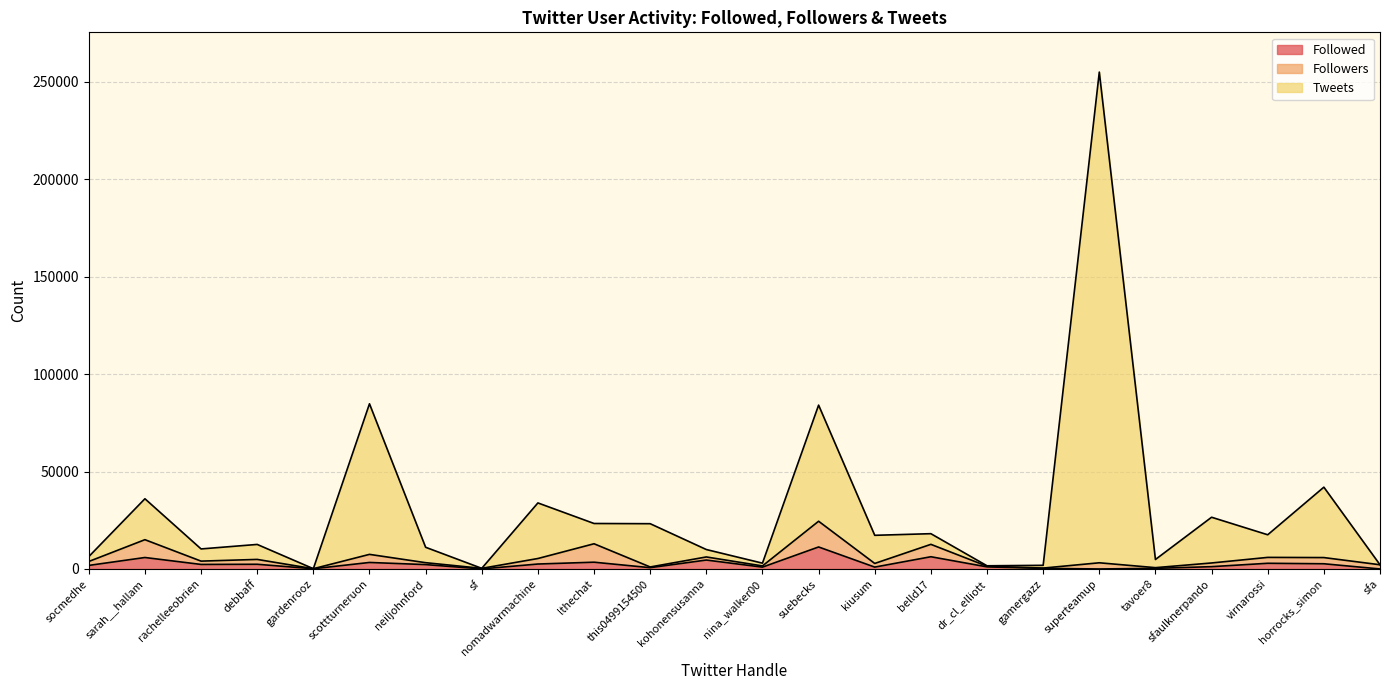

Which series has the largest total across all categories?

Tweets